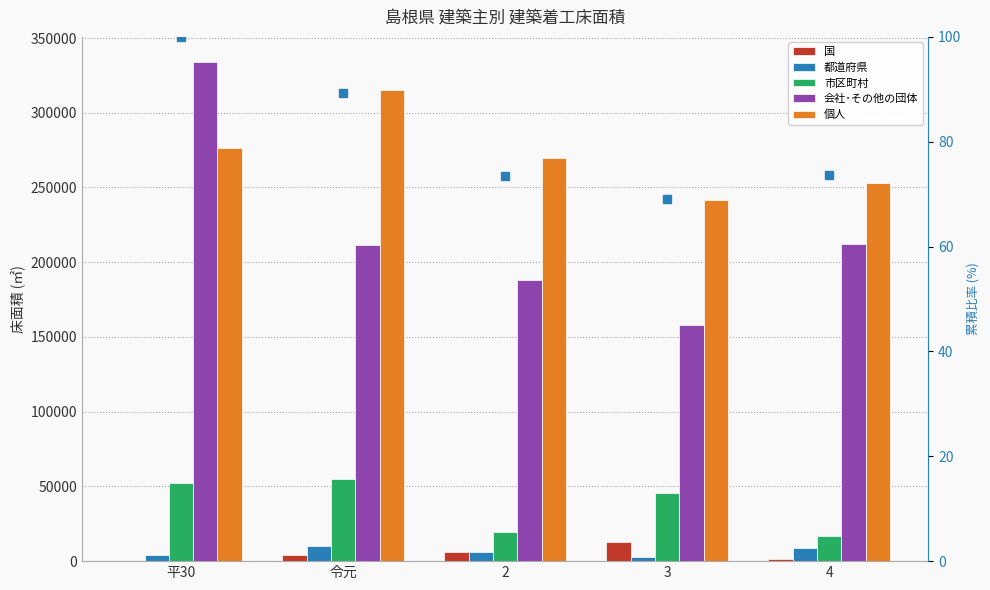

Between 平30 and 令元, which series saw the biggest shift?

会社･その他の団体